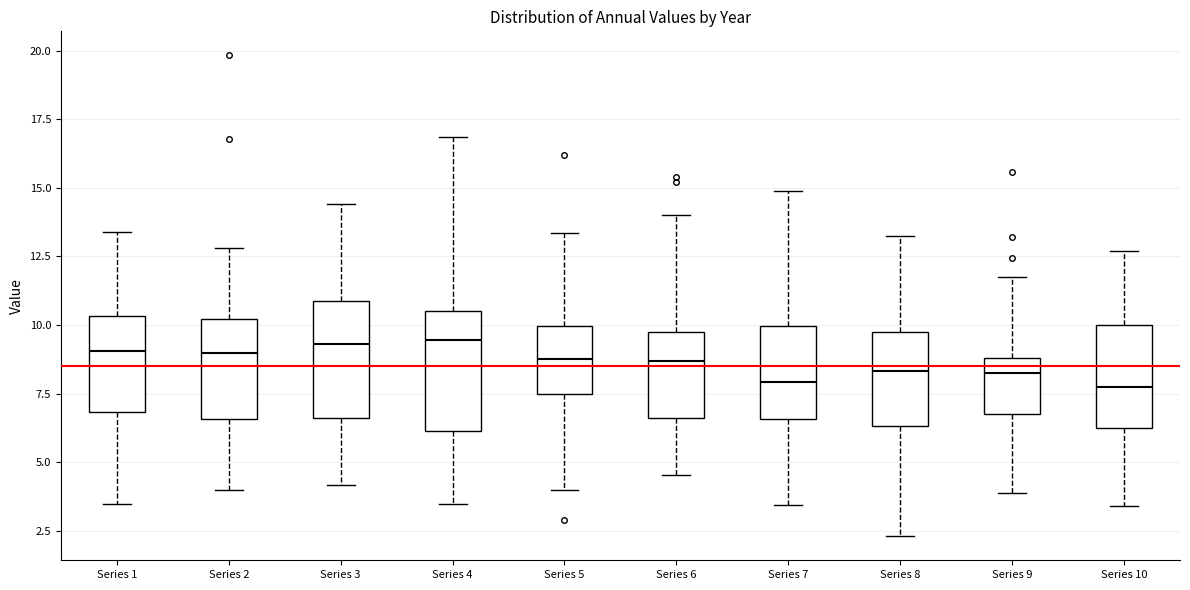

Reading left to right, read every box against the y-axis: the position of its median line, the range the box covers, and the ends of its whiskers. The values are not printed on the chart, so give them approximately, as read against the axis.

Series 1: median 9.0, box 7.0 to 10.5, whiskers 3.5 to 13.5
Series 2: median 9.0, box 6.5 to 10.0, whiskers 4.0 to 13.0
Series 3: median 9.5, box 6.5 to 11.0, whiskers 4.0 to 14.5
Series 4: median 9.5, box 6.0 to 10.5, whiskers 3.5 to 17.0
Series 5: median 9.0, box 7.5 to 10.0, whiskers 4.0 to 13.5
Series 6: median 8.5, box 6.5 to 9.5, whiskers 4.5 to 14.0
Series 7: median 8.0, box 6.5 to 10.0, whiskers 3.5 to 15.0
Series 8: median 8.5, box 6.5 to 9.5, whiskers 2.5 to 13.0
Series 9: median 8.5, box 6.5 to 9.0, whiskers 4.0 to 12.0
Series 10: median 7.5, box 6.0 to 10.0, whiskers 3.5 to 12.5